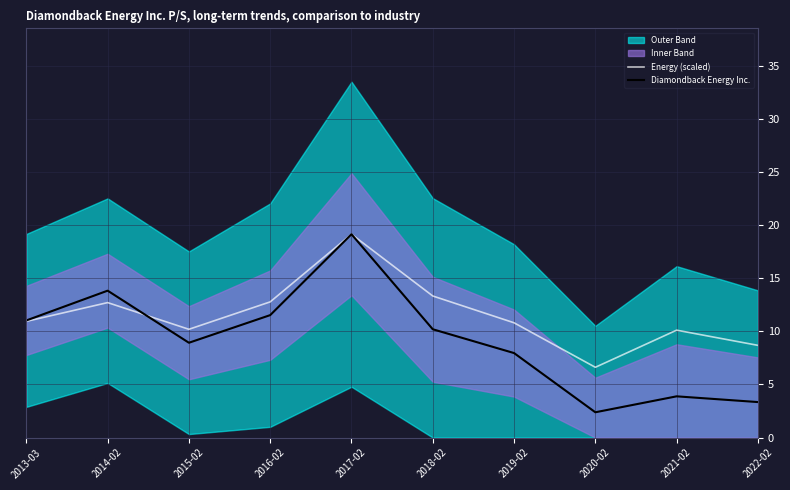

Between 2014-02 and 2015-02, which is larger?

2014-02